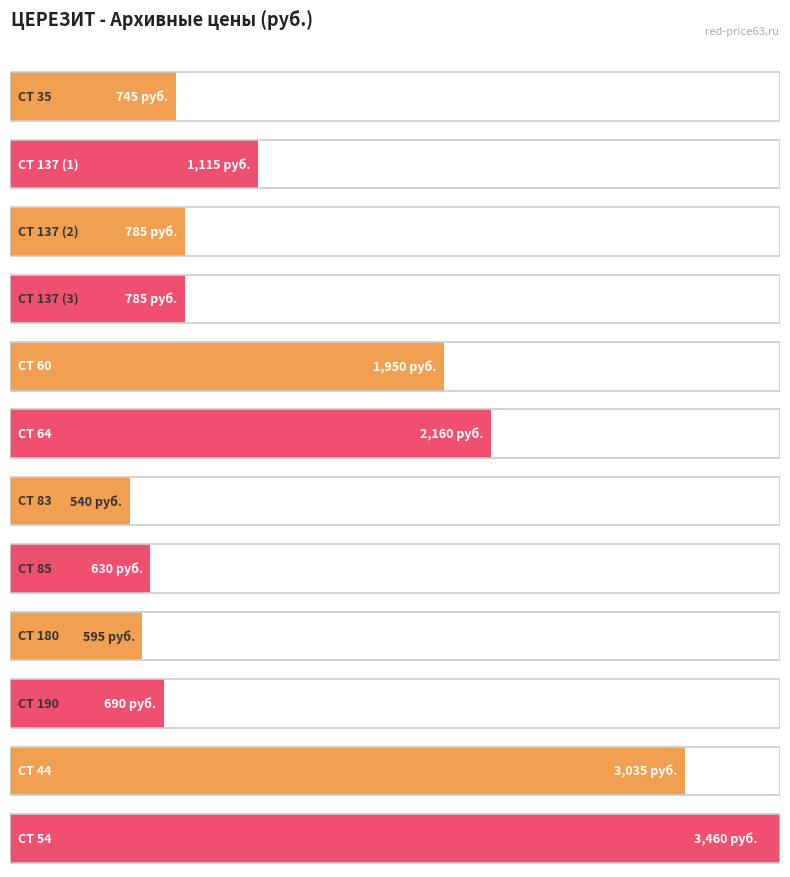

What is the label of the 11th bar from the right?

CT 137 (1)